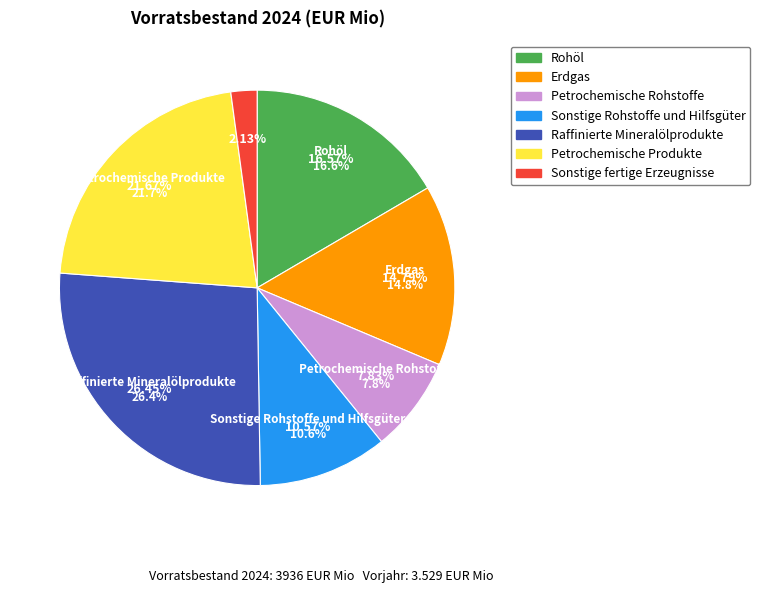

Rank the categories by value from lowest to highest.

Sonstige fertige Erzeugnisse, Petrochemische Rohstoffe, Sonstige Rohstoffe und Hilfsgüter, Erdgas, Rohöl, Petrochemische Produkte, Raffinierte Mineralölprodukte